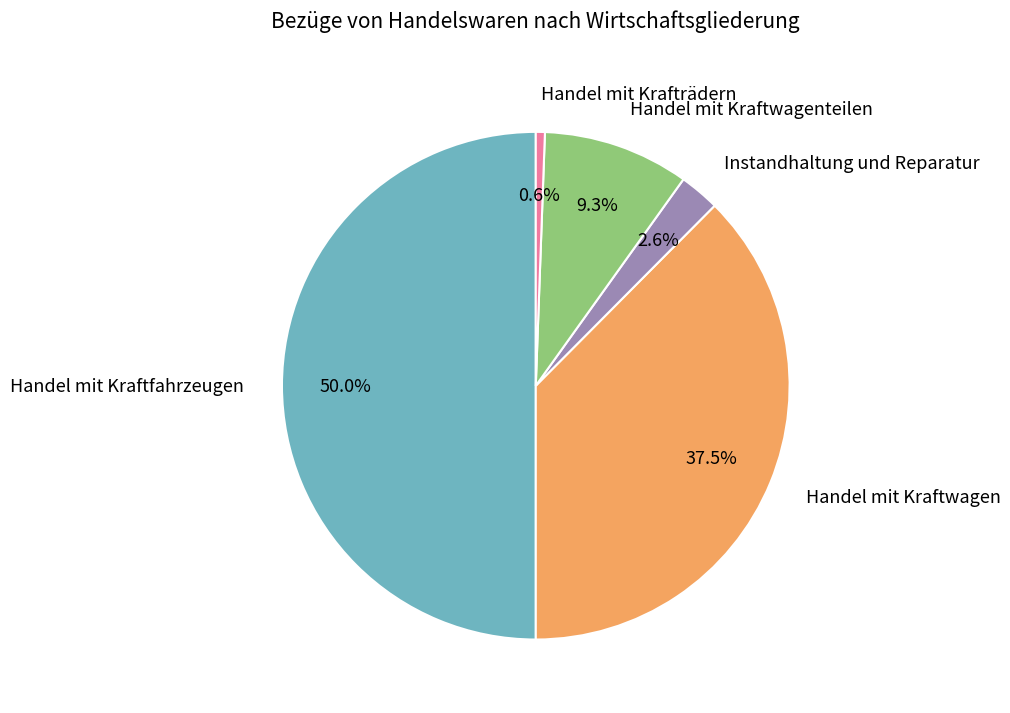

What percentage is the Handel mit Krafträdern slice, to the nearest percent?

1%